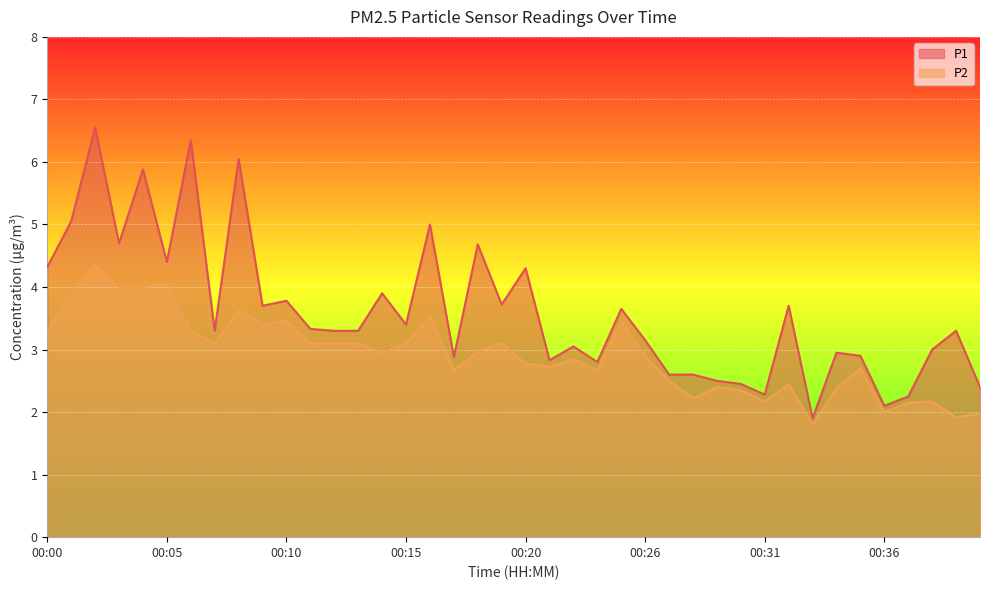

What value does the P2 series have at 00:34?

2.4